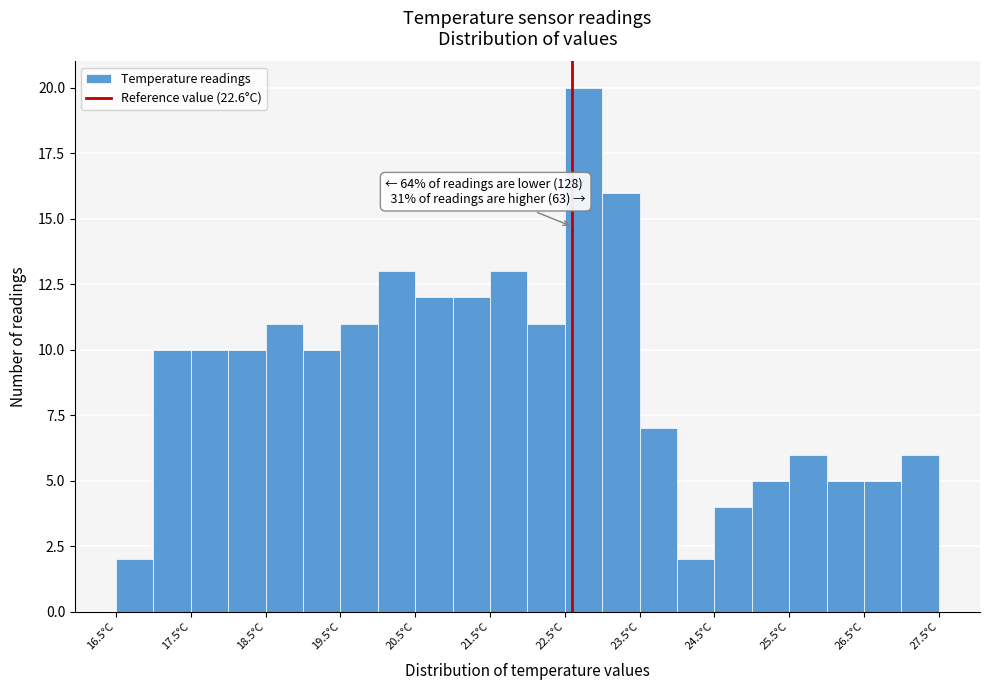

Over which range of the x-axis is the bar tallest?

22.5 to 23.0